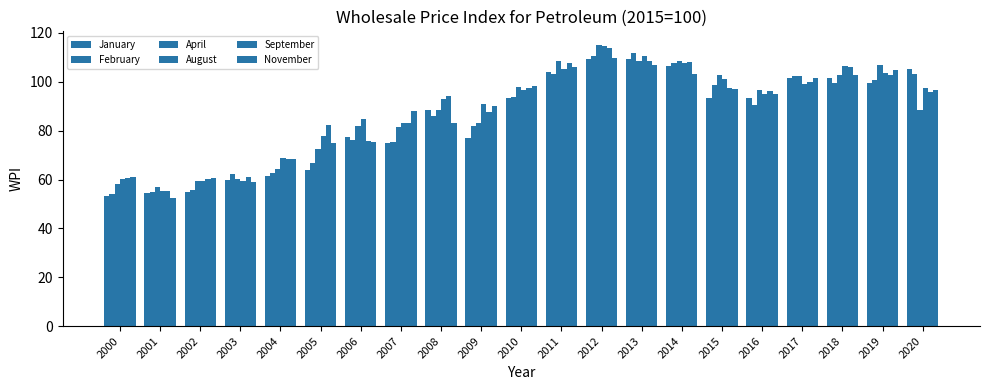

What is the smallest value displayed?

52.5